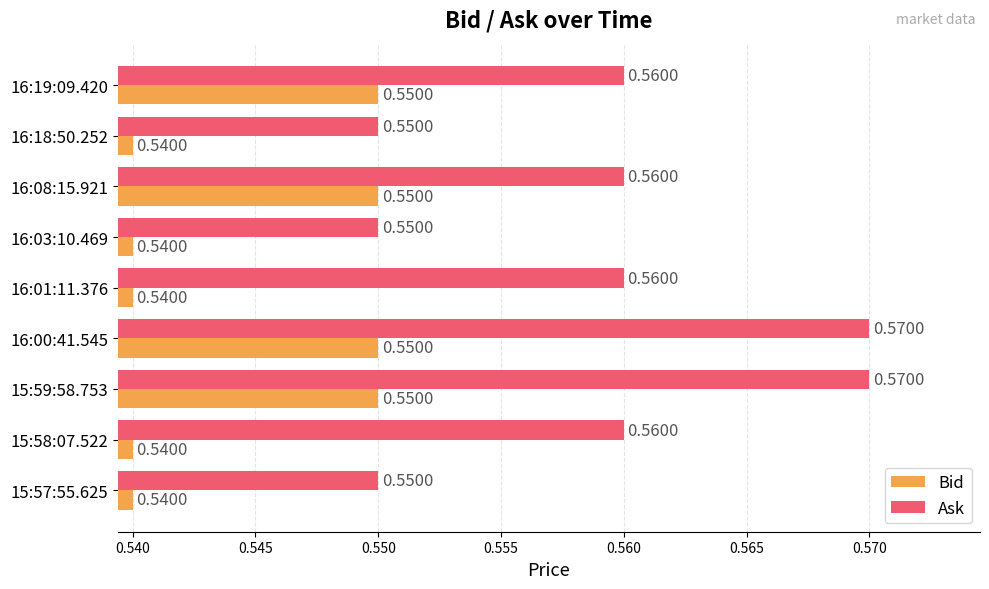

Between 16:03:10.469 and 16:00:41.545, which series saw the biggest shift?

Ask